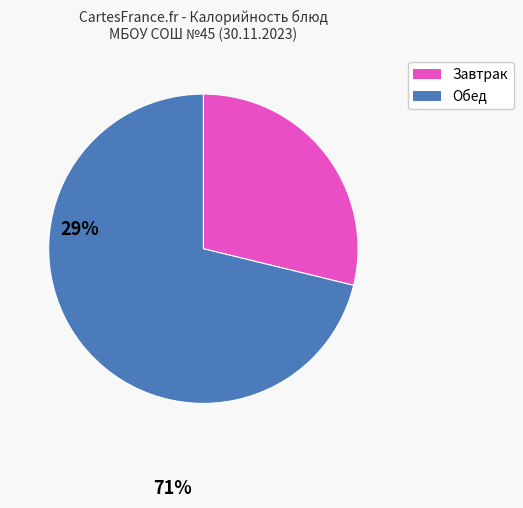

Is there a majority slice in this chart?

Yes